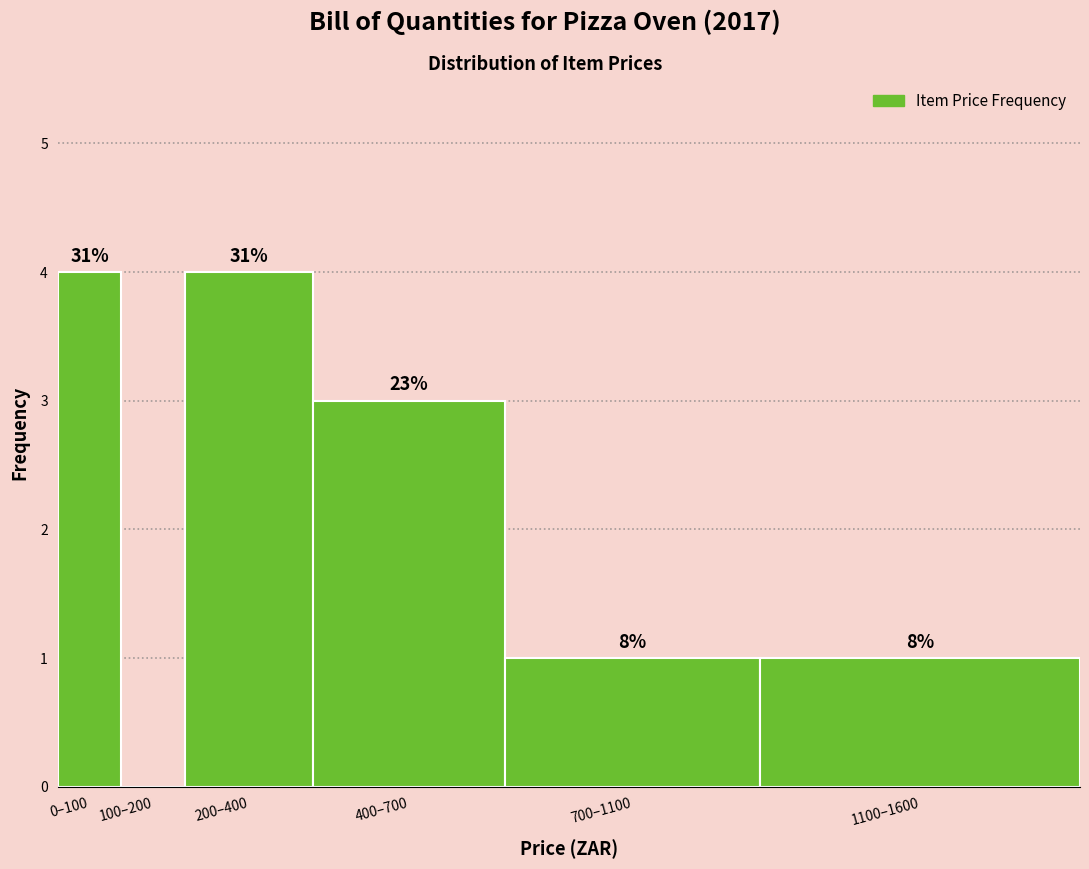

Are the bars horizontal?

No